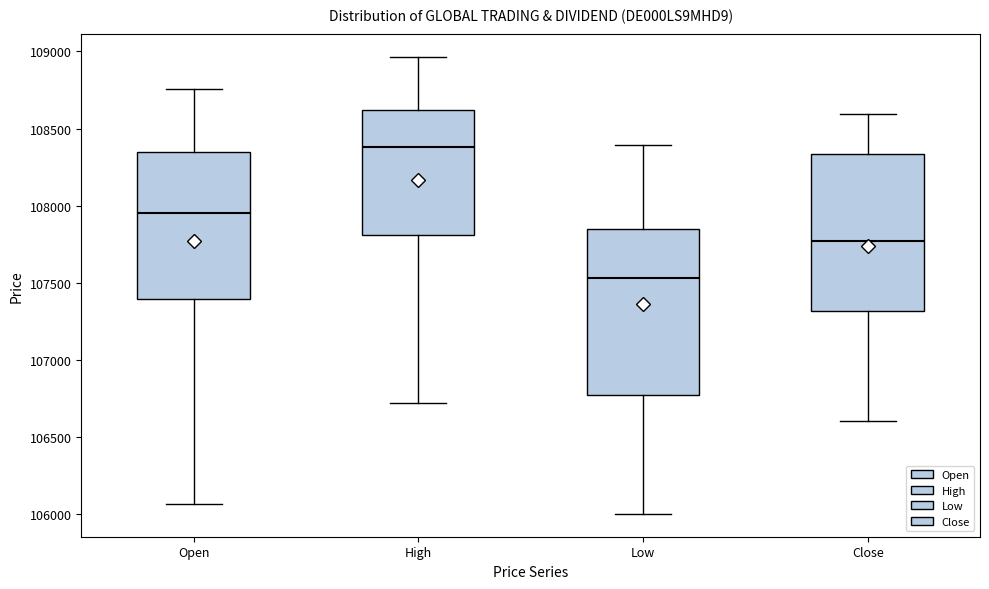

Reading left to right, read every box against the y-axis: the position of its median line, the range the box covers, and the ends of its whiskers. The values are not printed on the chart, so give them approximately, as read against the axis.

Open: median 107950, box 107400 to 108350, whiskers 106050 to 108750
High: median 108400, box 107800 to 108600, whiskers 106700 to 108950
Low: median 107550, box 106750 to 107850, whiskers 106000 to 108400
Close: median 107750, box 107300 to 108350, whiskers 106600 to 108600